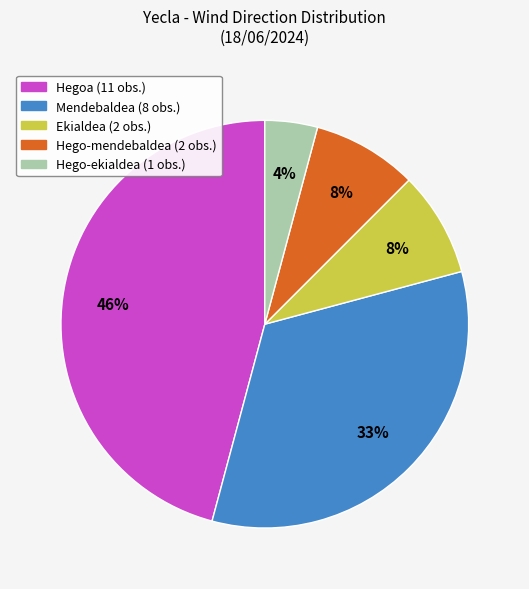

What is the smallest slice in the pie chart?

Hego-ekialdea